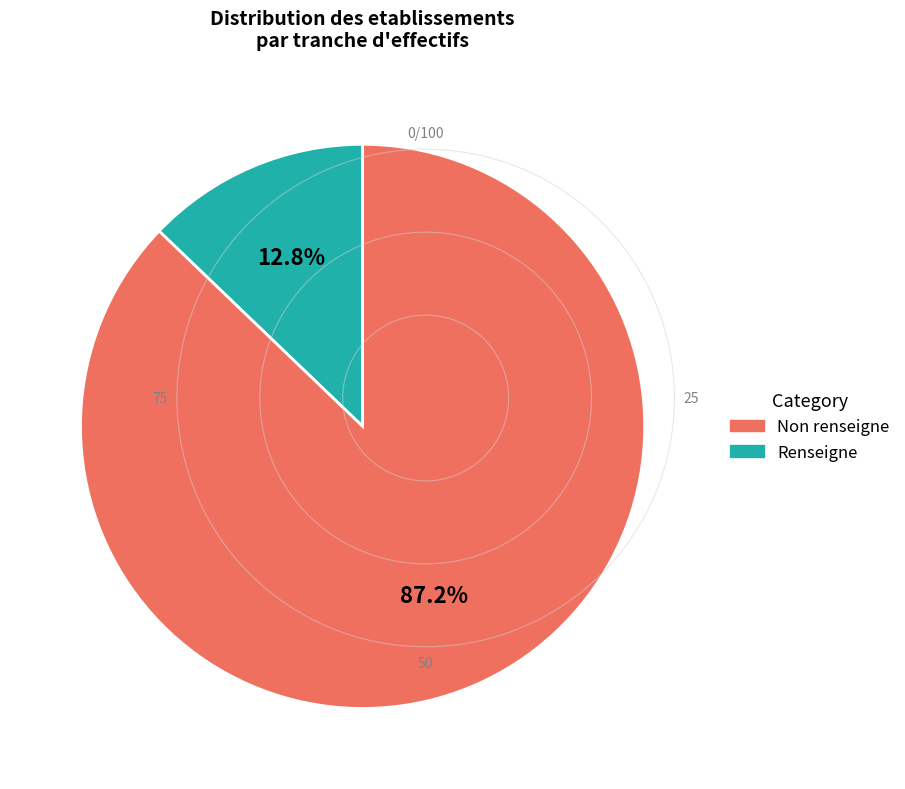

Does any single category account for the majority?

Yes